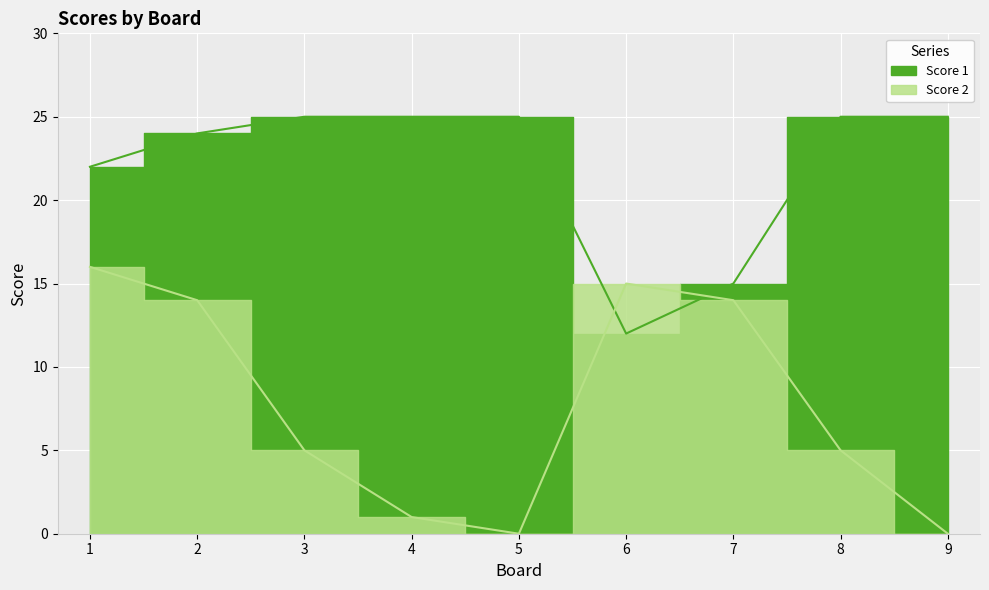

How many categories are shown in the chart?

9